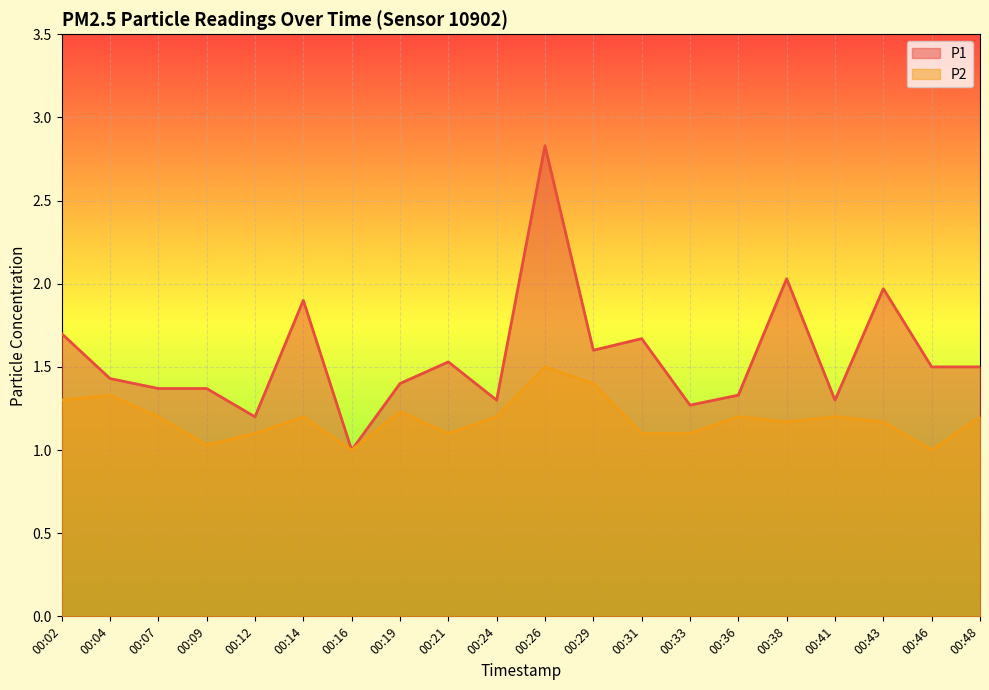

The P2 series shows 1.2 at 00:43. True or false?

True